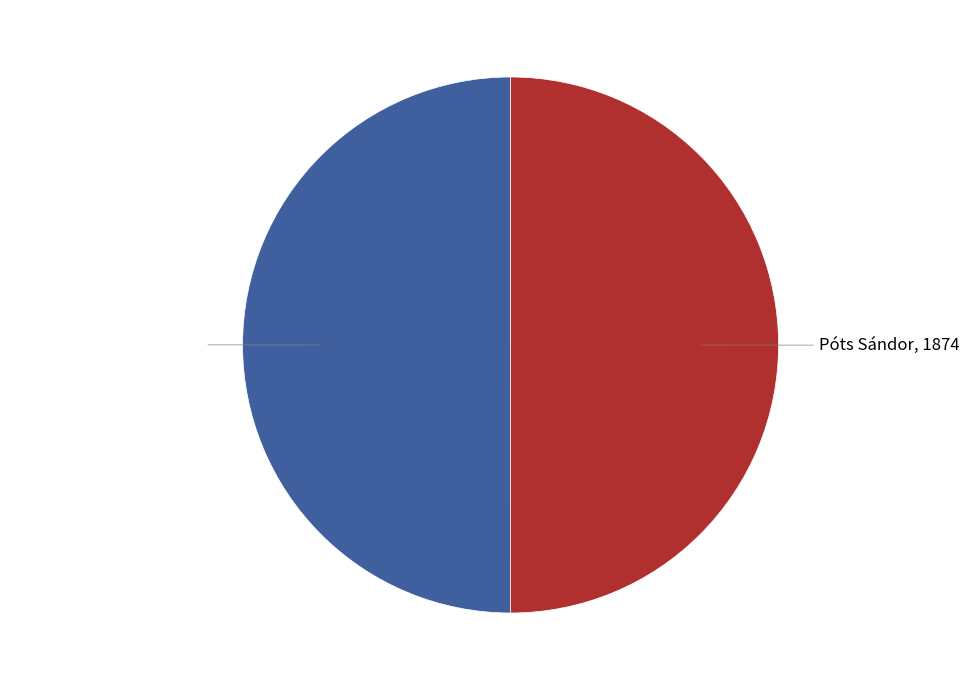

Combined, do Póts Sándor and Pócs (Póts) Sándor account for over 50%?

Yes